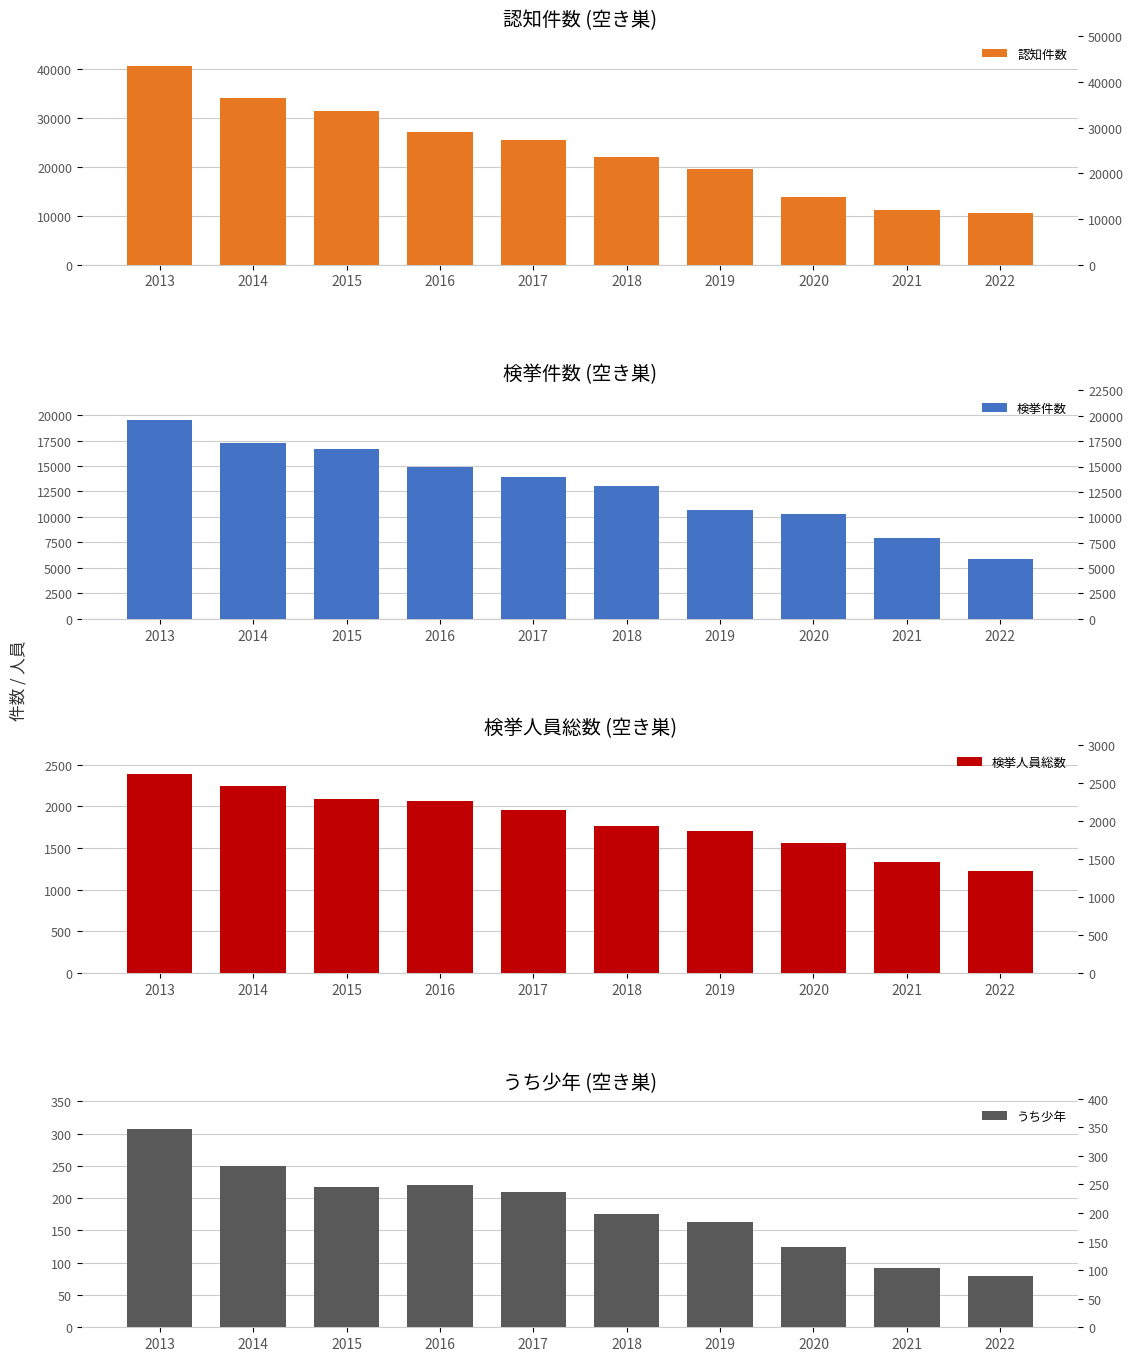

List the series in order of their peak value, highest first.

認知件数, 検挙件数, 検挙人員総数, うち少年